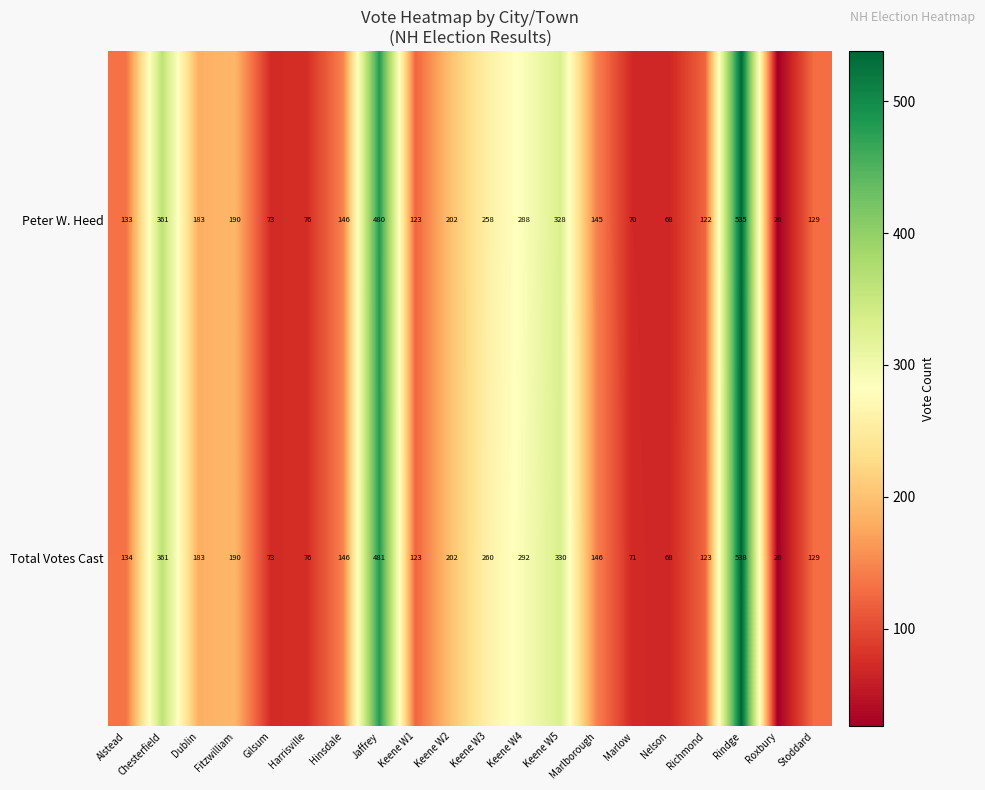

Which series has the largest range (max minus min)?

Total Votes Cast